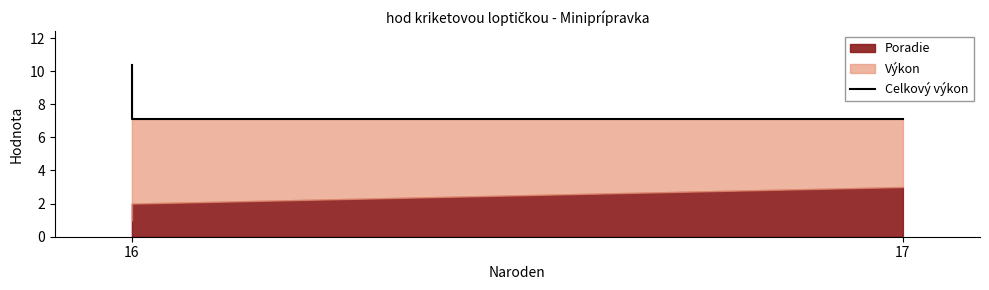

The value at 16 is 7.1. True or false?

True